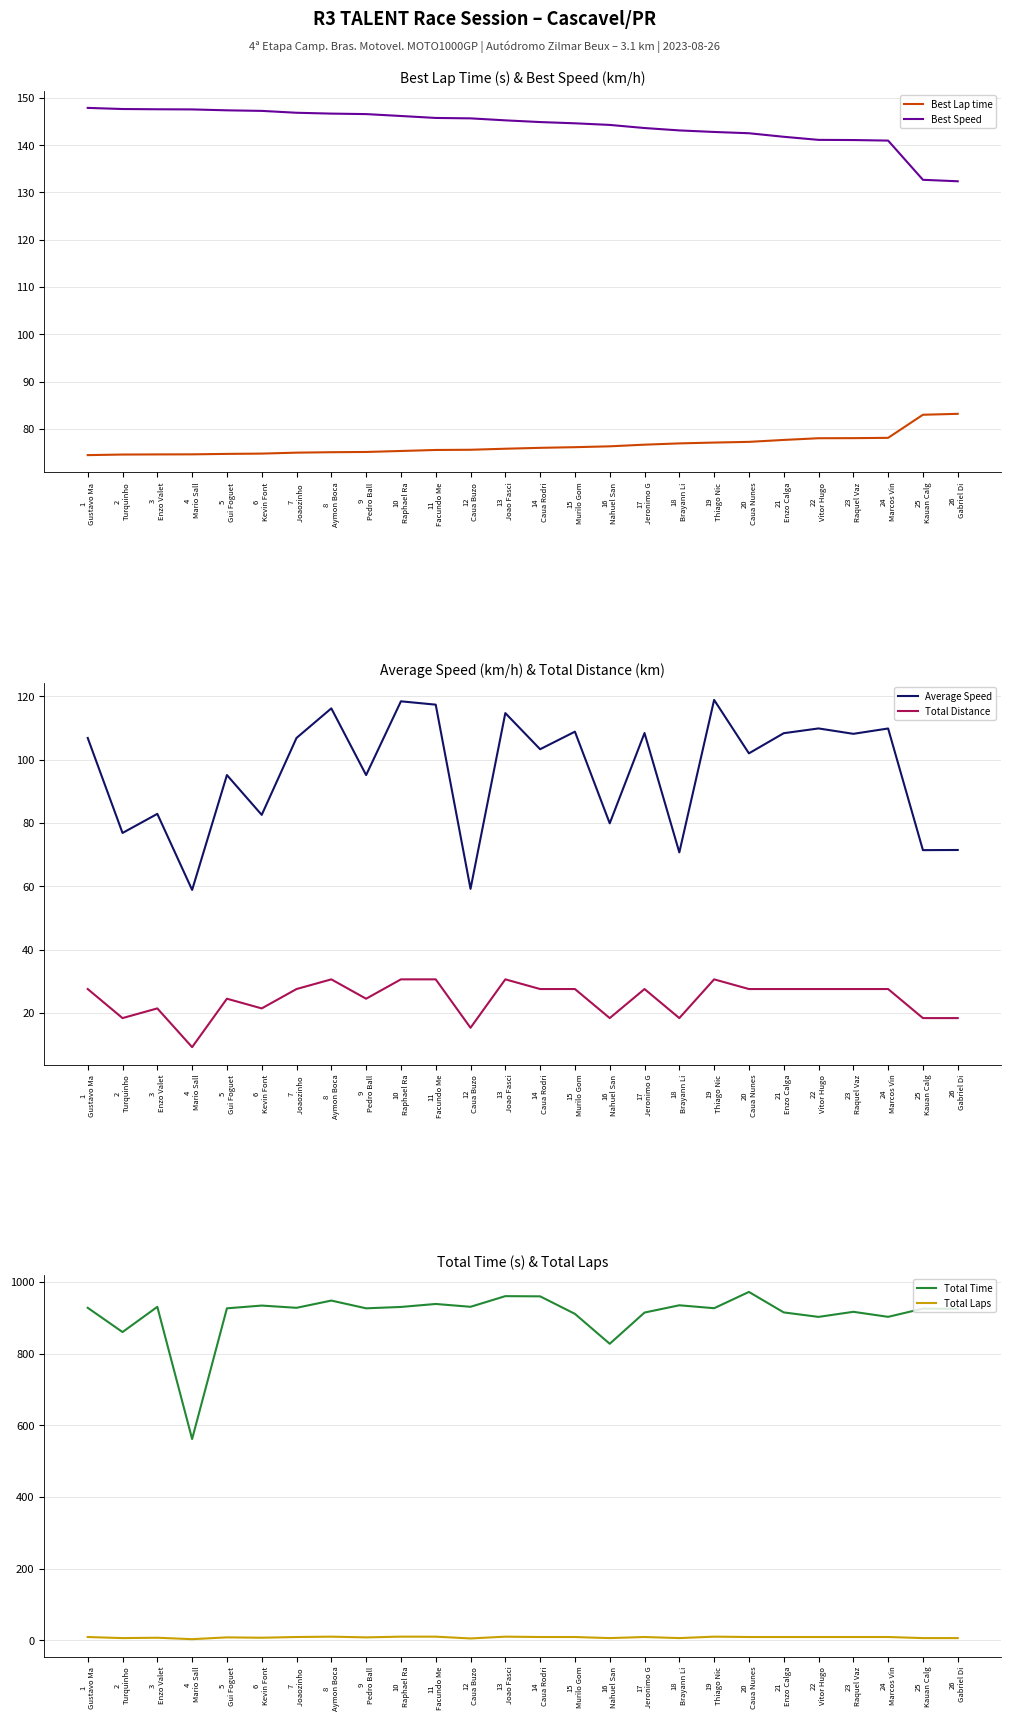

Reading right to left, list all the values displayed in this chart.

Best Lap time: 26
Gabriel Di=83.2	25
Kauan Calg=83.0	24
Marcos Vin=78.1	23
Raquel Vaz=78.0	22
Vitor Hugo=78.0	21
Enzo Calga=77.7	20
Caua Nunes=77.3	19
Thiago Nic=77.1	18
Brayann Li=76.9	17
Jeronimo G=76.7	16
Nahuel San=76.3	15
Murilo Gom=76.1	14
Caua Rodri=76.0	13
Joao Fasci=75.8	12
Caua Buzo=75.6	11
Facundo Me=75.5	10
Raphael Ra=75.3	9
Pedro Ball=75.1	8
Aymon Boca=75.1	7
Joaozinho =75.0	6
Kevin Font=74.8	5
Gui Foguet=74.7	4
Mario Sall=74.6	3
Enzo Valet=74.6	2
Turquinho=74.6	1
Gustavo Ma=74.5
Best Speed: 26
Gabriel Di=132.3	25
Kauan Calg=132.7	24
Marcos Vin=140.9	23
Raquel Vaz=141.1	22
Vitor Hugo=141.1	21
Enzo Calga=141.7	20
Caua Nunes=142.5	19
Thiago Nic=142.8	18
Brayann Li=143.1	17
Jeronimo G=143.6	16
Nahuel San=144.3	15
Murilo Gom=144.6	14
Caua Rodri=144.9	13
Joao Fasci=145.2	12
Caua Buzo=145.6	11
Facundo Me=145.7	10
Raphael Ra=146.1	9
Pedro Ball=146.5	8
Aymon Boca=146.6	7
Joaozinho =146.8	6
Kevin Font=147.2	5
Gui Foguet=147.3	4
Mario Sall=147.5	3
Enzo Valet=147.6	2
Turquinho=147.6	1
Gustavo Ma=147.8
Average Speed: 26
Gabriel Di=71.4	25
Kauan Calg=71.4	24
Marcos Vin=109.8	23
Raquel Vaz=108.1	22
Vitor Hugo=109.8	21
Enzo Calga=108.3	20
Caua Nunes=101.9	19
Thiago Nic=118.8	18
Brayann Li=70.7	17
Jeronimo G=108.4	16
Nahuel San=79.8	15
Murilo Gom=108.8	14
Caua Rodri=103.2	13
Joao Fasci=114.7	12
Caua Buzo=59.2	11
Facundo Me=117.3	10
Raphael Ra=118.4	9
Pedro Ball=95.1	8
Aymon Boca=116.2	7
Joaozinho =106.8	6
Kevin Font=82.5	5
Gui Foguet=95.1	4
Mario Sall=58.8	3
Enzo Valet=82.8	2
Turquinho=76.8	1
Gustavo Ma=106.8
Total Distance: 26
Gabriel Di=18.3	25
Kauan Calg=18.3	24
Marcos Vin=27.5	23
Raquel Vaz=27.5	22
Vitor Hugo=27.5	21
Enzo Calga=27.5	20
Caua Nunes=27.5	19
Thiago Nic=30.6	18
Brayann Li=18.3	17
Jeronimo G=27.5	16
Nahuel San=18.3	15
Murilo Gom=27.5	14
Caua Rodri=27.5	13
Joao Fasci=30.6	12
Caua Buzo=15.3	11
Facundo Me=30.6	10
Raphael Ra=30.6	9
Pedro Ball=24.5	8
Aymon Boca=30.6	7
Joaozinho =27.5	6
Kevin Font=21.4	5
Gui Foguet=24.5	4
Mario Sall=9.2	3
Enzo Valet=21.4	2
Turquinho=18.3	1
Gustavo Ma=27.5
Total Time: 26
Gabriel Di=924.7	25
Kauan Calg=925.3	24
Marcos Vin=902.4	23
Raquel Vaz=916.5	22
Vitor Hugo=902.3	21
Enzo Calga=914.8	20
Caua Nunes=971.9	19
Thiago Nic=926.5	18
Brayann Li=934.7	17
Jeronimo G=914.4	16
Nahuel San=827.2	15
Murilo Gom=910.7	14
Caua Rodri=959.6	13
Joao Fasci=960.2	12
Caua Buzo=930.5	11
Facundo Me=938.4	10
Raphael Ra=930.0	9
Pedro Ball=926.2	8
Aymon Boca=947.8	7
Joaozinho =927.6	6
Kevin Font=933.9	5
Gui Foguet=926.2	4
Mario Sall=561.5	3
Enzo Valet=930.3	2
Turquinho=860.0	1
Gustavo Ma=927.7
Total Laps: 26
Gabriel Di=6.0	25
Kauan Calg=6.0	24
Marcos Vin=9.0	23
Raquel Vaz=9.0	22
Vitor Hugo=9.0	21
Enzo Calga=9.0	20
Caua Nunes=9.0	19
Thiago Nic=10.0	18
Brayann Li=6.0	17
Jeronimo G=9.0	16
Nahuel San=6.0	15
Murilo Gom=9.0	14
Caua Rodri=9.0	13
Joao Fasci=10.0	12
Caua Buzo=5.0	11
Facundo Me=10.0	10
Raphael Ra=10.0	9
Pedro Ball=8.0	8
Aymon Boca=10.0	7
Joaozinho =9.0	6
Kevin Font=7.0	5
Gui Foguet=8.0	4
Mario Sall=3.0	3
Enzo Valet=7.0	2
Turquinho=6.0	1
Gustavo Ma=9.0